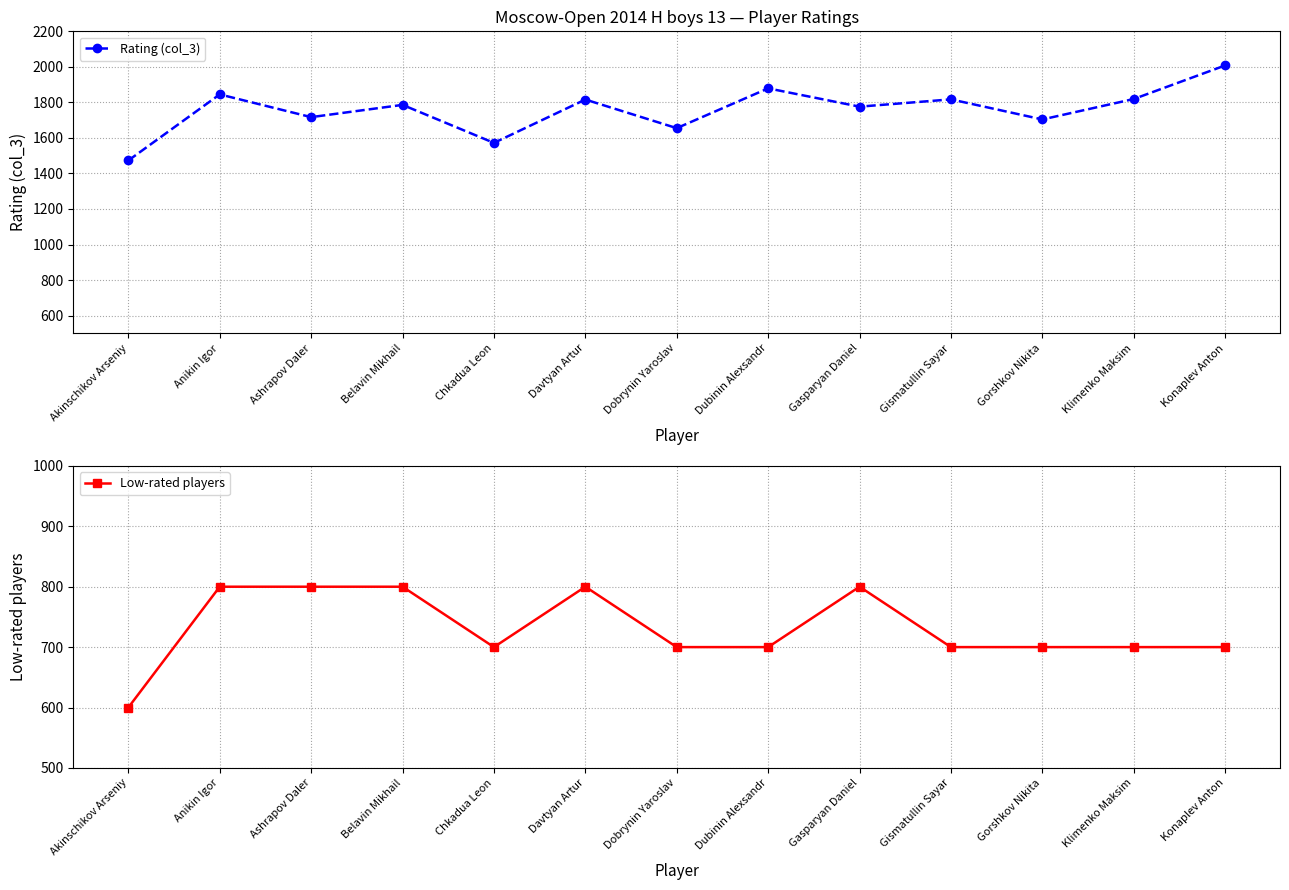

At which label does Rating (col_3) reach its minimum?

Akinschikov Arseniy